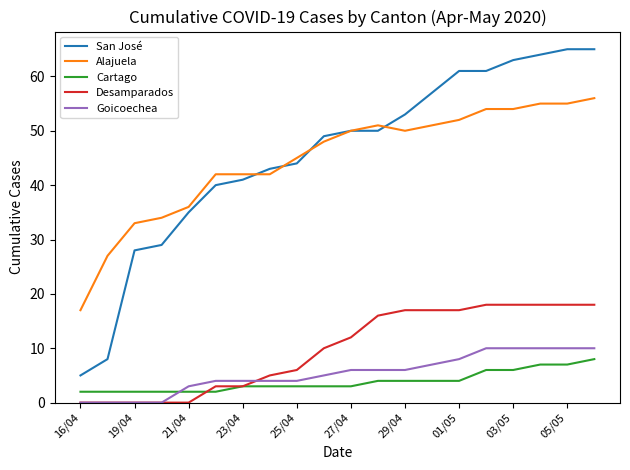

What is the greatest value displayed?

65